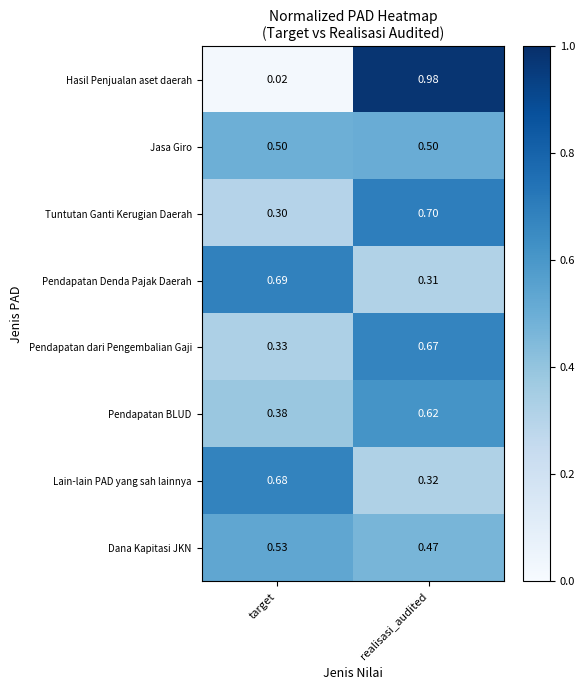

Which category has the highest value across all series?

realisasi_audited